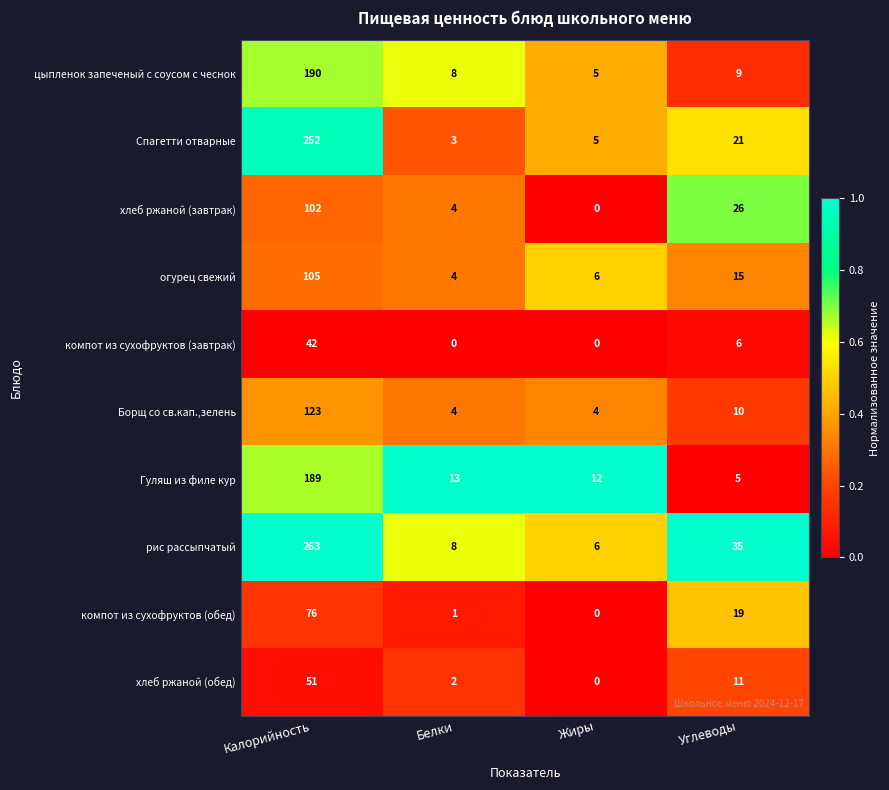

Count the number of categories in the chart.

4